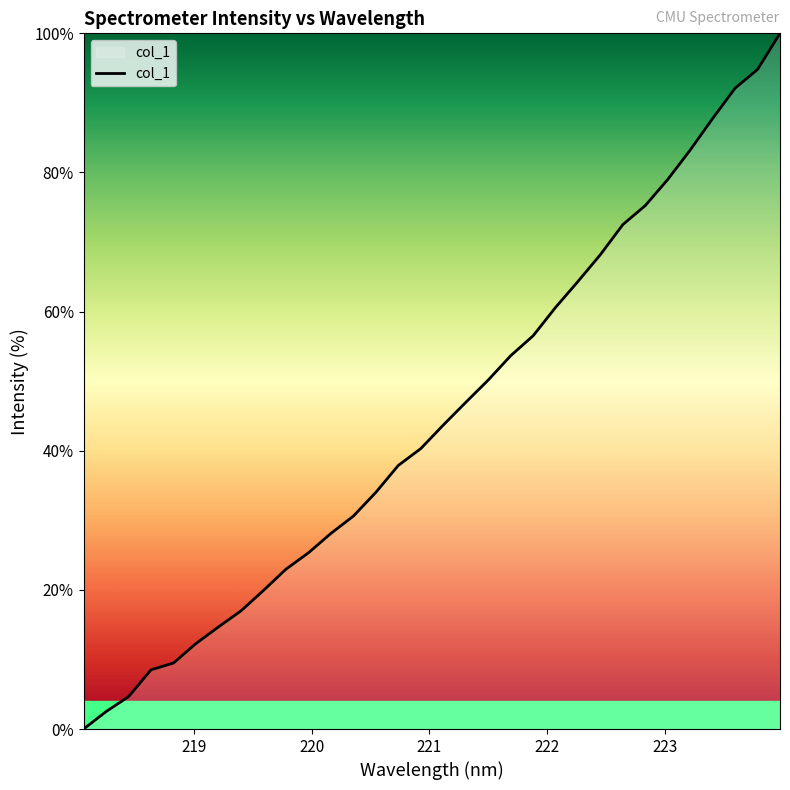

What is the difference between the maximum and minimum values?

100.0